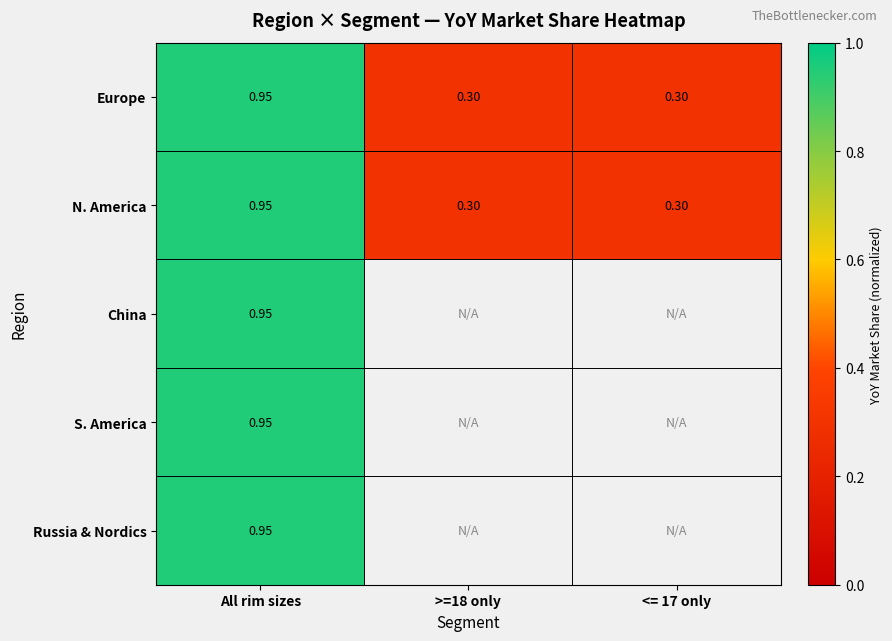

True or false: Europe has a value of 0.4 at <= 17 only.

False